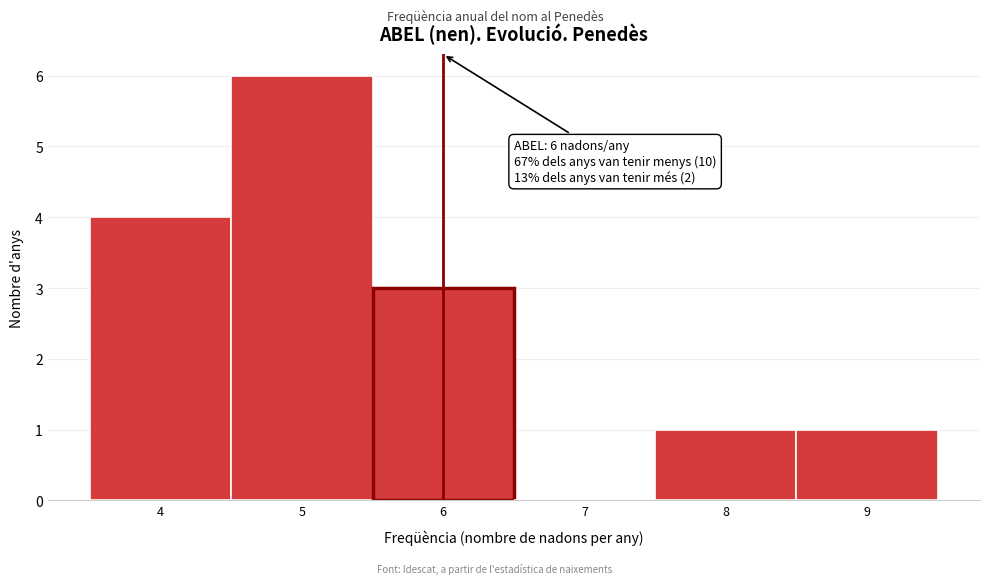

Over which range of the x-axis is the bar tallest?

4.5 to 5.5